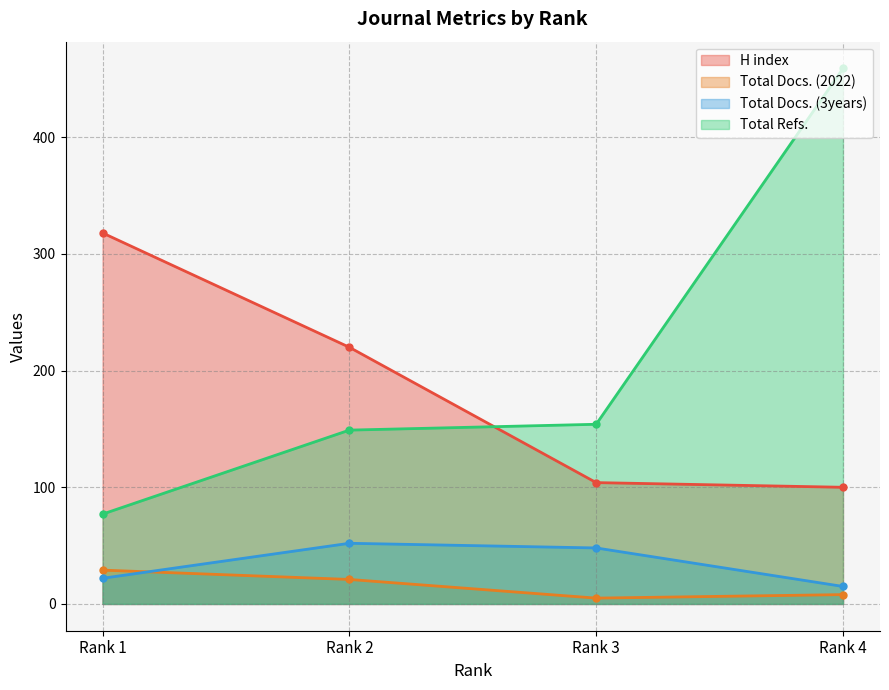

Does the chart have visible grid lines?

Yes